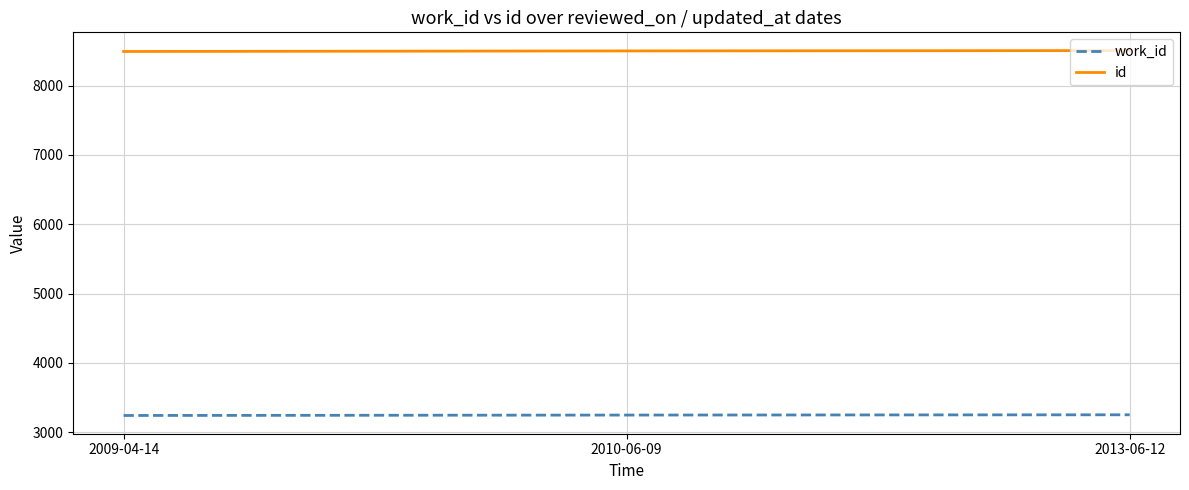

The value of id at 2010-06-09 is 8501. True or false?

True